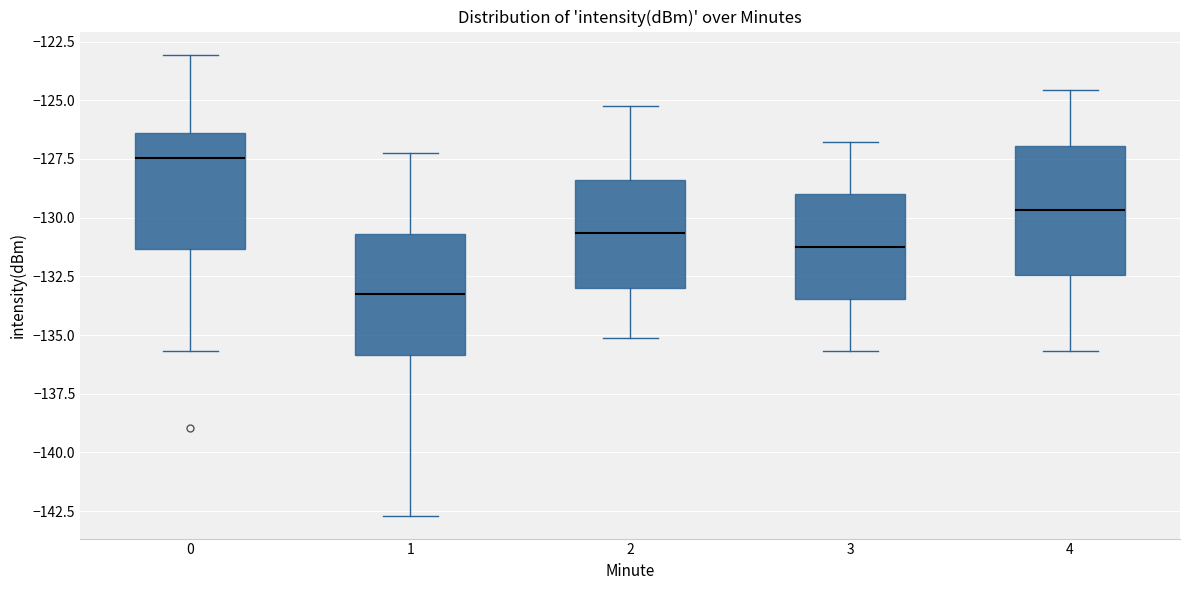

Reading left to right, transcribe this box plot: for each box, give where its median line is, the range the box spans, and where its two whiskers end, as read against the y-axis. The values are not printed on the chart, so give them approximately, as read against the axis.

0: median -127.5, box -131.5 to -126.5, whiskers -135.5 to -123.0
1: median -133.0, box -136.0 to -130.5, whiskers -142.5 to -127.0
2: median -130.5, box -133.0 to -128.5, whiskers -135.0 to -125.0
3: median -131.0, box -133.5 to -129.0, whiskers -135.5 to -127.0
4: median -129.5, box -132.5 to -127.0, whiskers -135.5 to -124.5